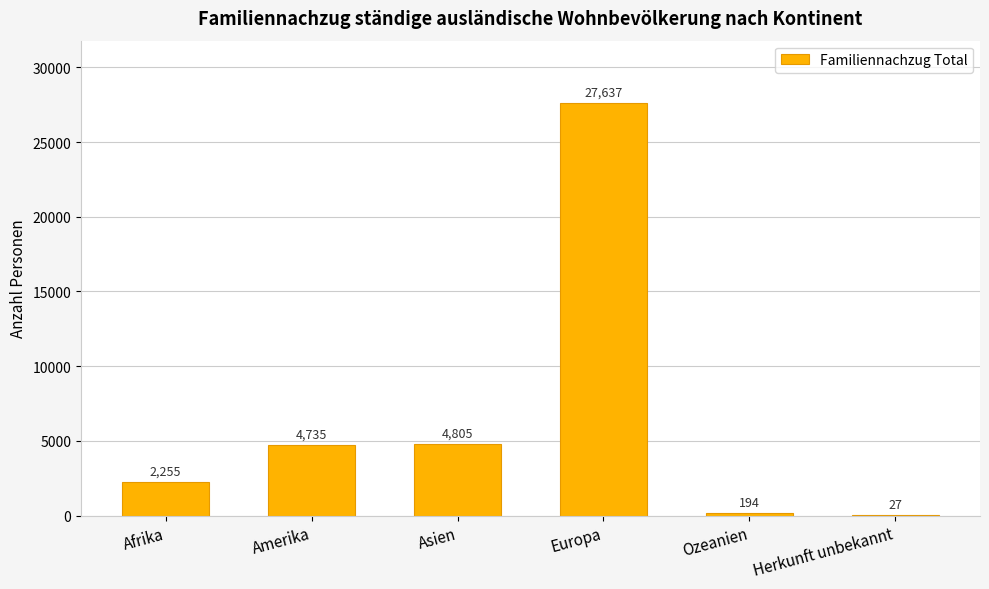

What is the sum of the values at Herkunft unbekannt and Afrika?

2282